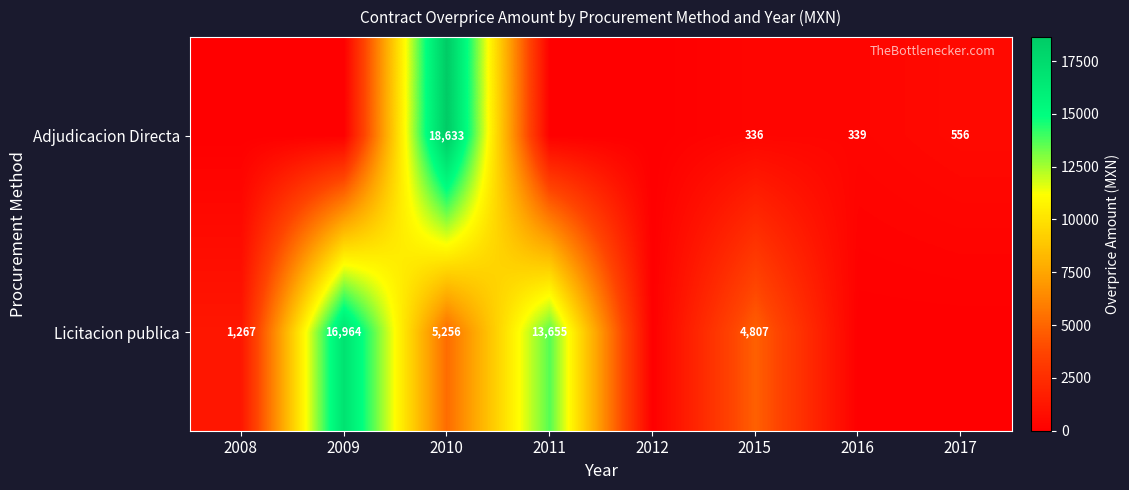

At 2010, list the series in order from smallest to largest.

Licitacion publica, Adjudicacion Directa